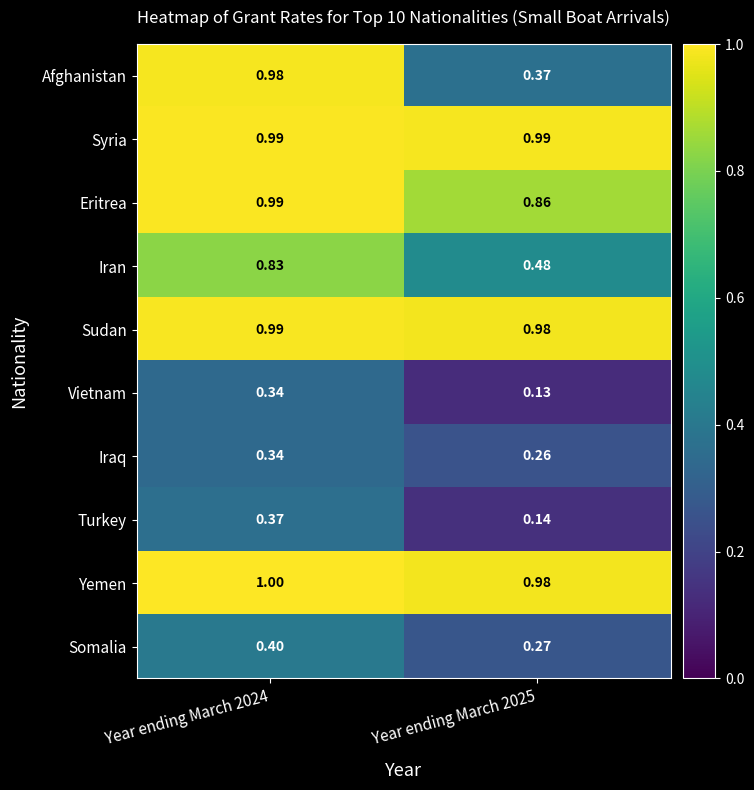

Which series has the largest range (max minus min)?

Afghanistan